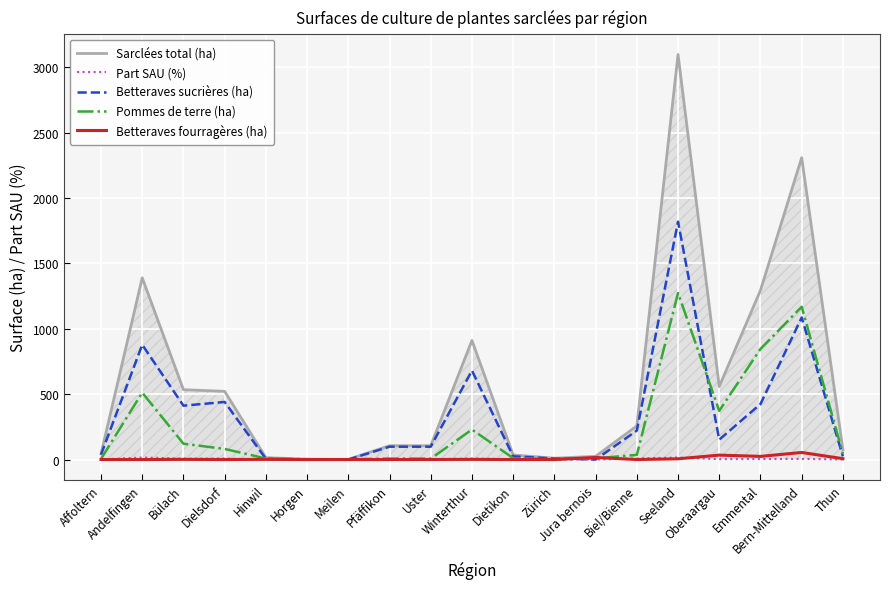

What is the total value across all series at Dielsdorf?

1050.7